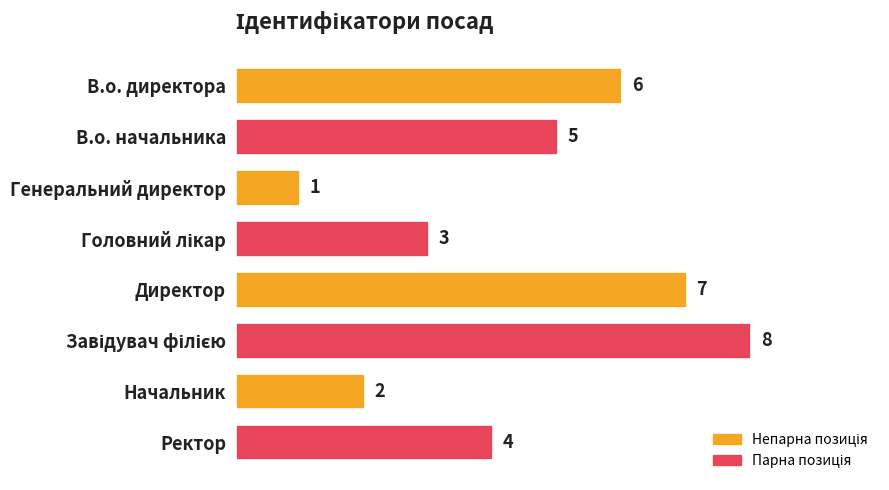

Reading top to bottom, what are all the values shown in this chart?

6	5	1	3	7	8	2	4